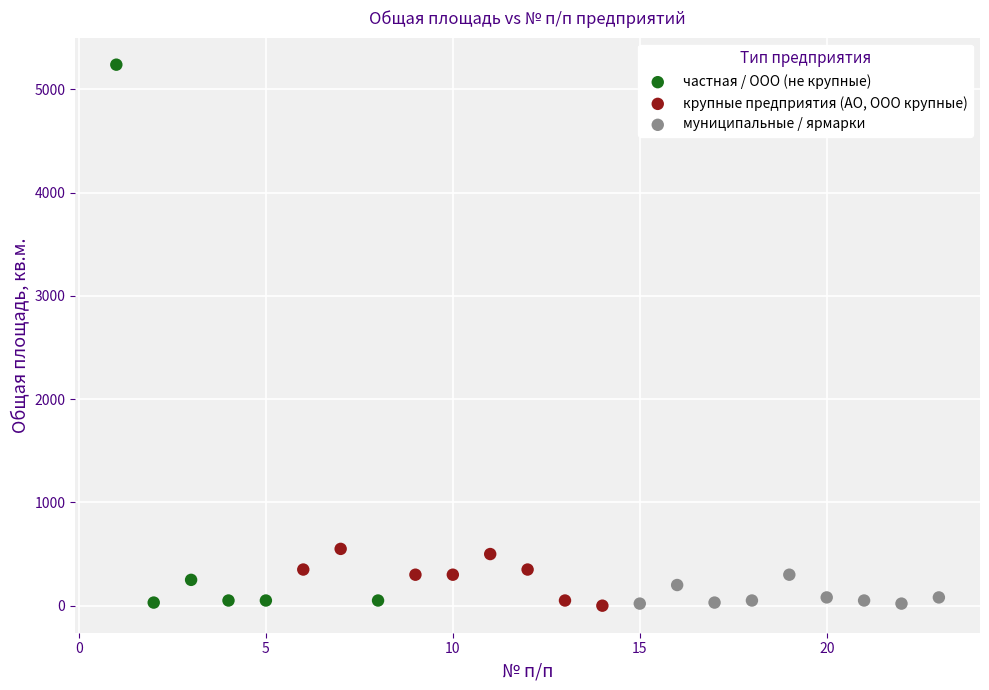

Which series has the largest Y range (max minus min)?

частная / ООО (не крупные)